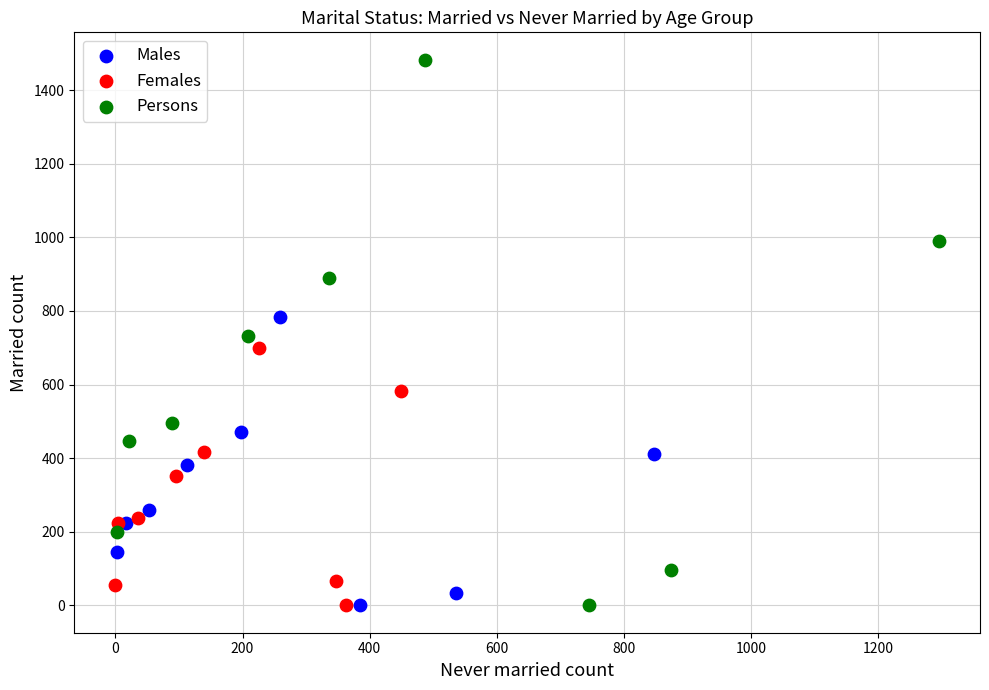

What are all the series names shown in the legend?

Males, Females, Persons